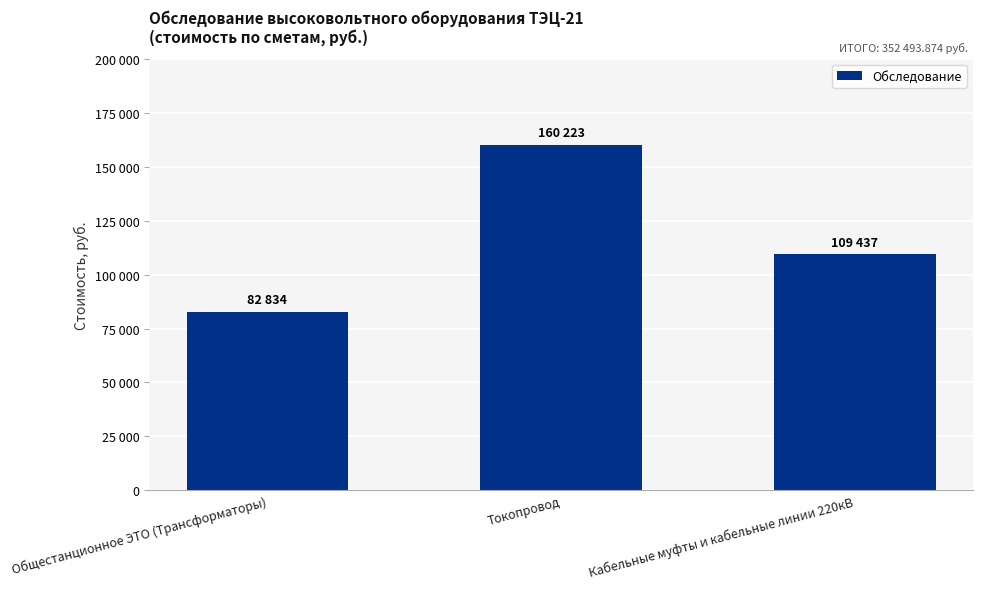

What is the smallest value displayed?

82833.8